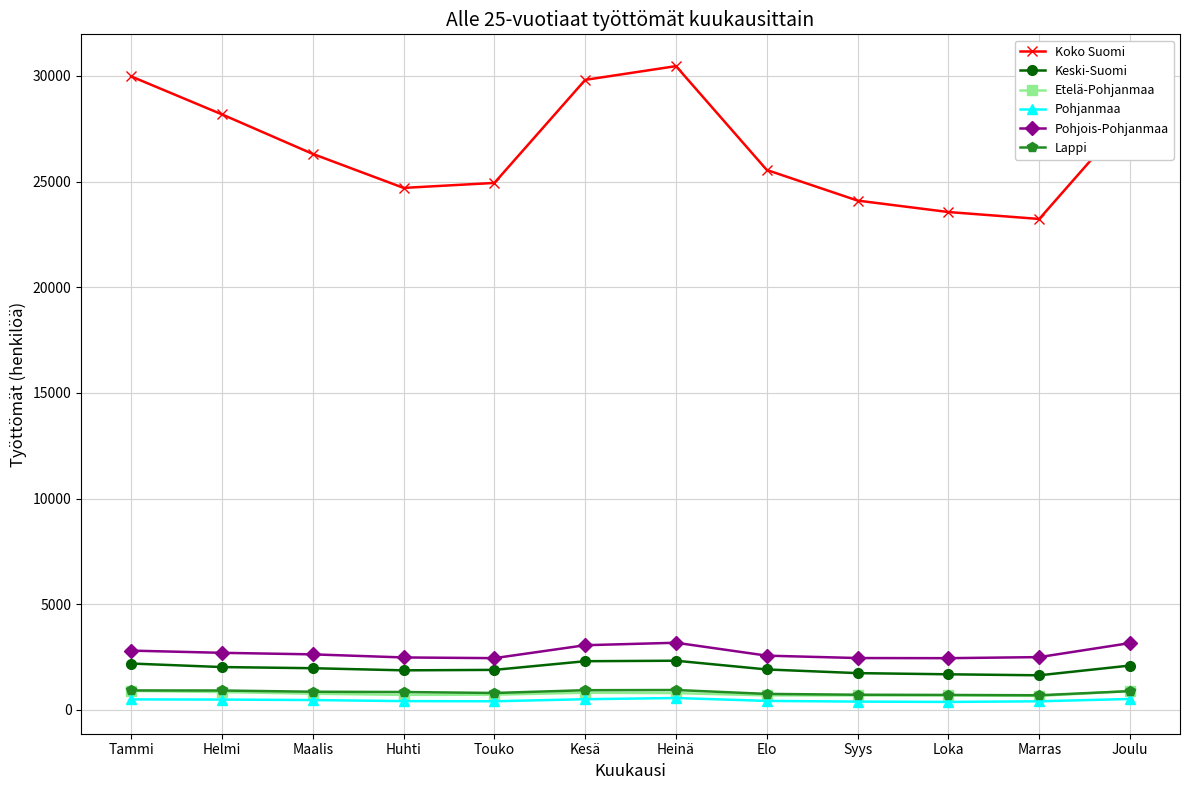

What is the average value of the Koko Suomi series?

26580